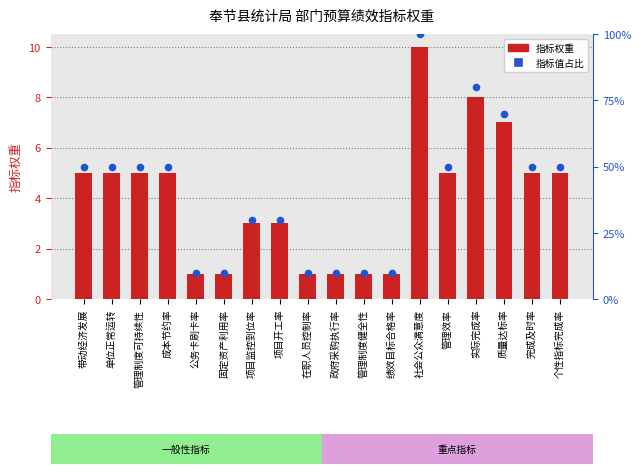

What are all the series names shown in the legend?

指标权重, 指标值占比